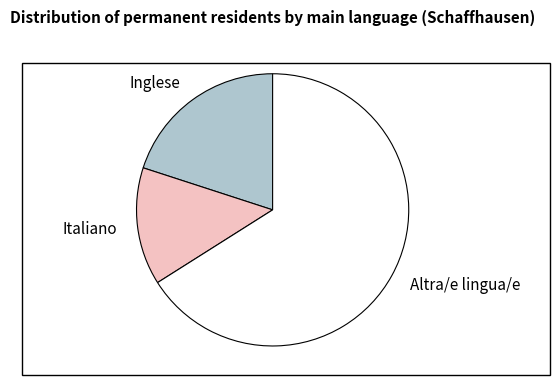

Which has a higher value, Inglese or Italiano?

Inglese